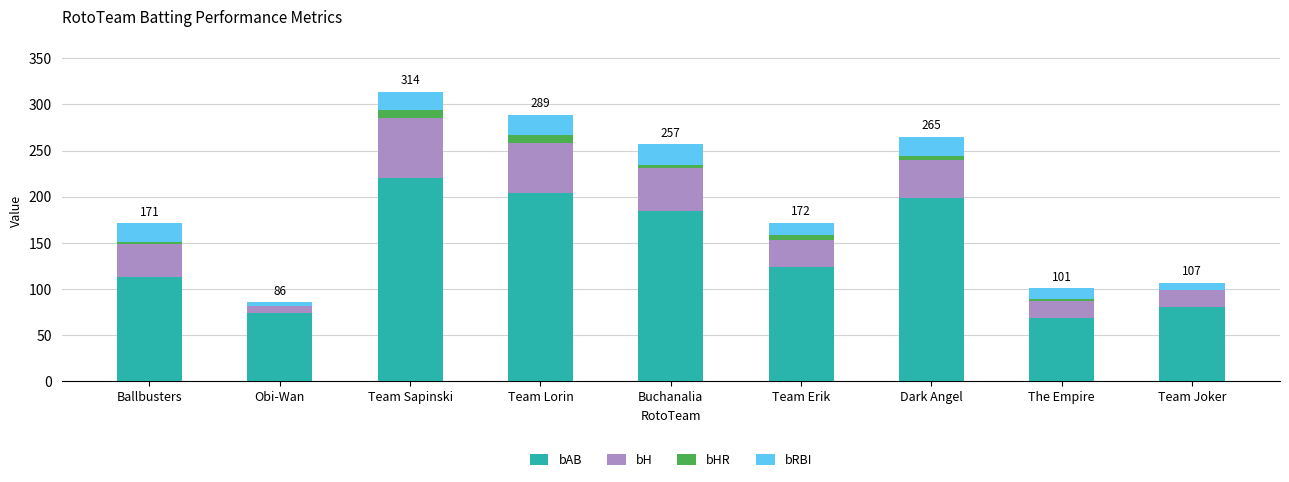

What is the highest value of the bAB series?

220